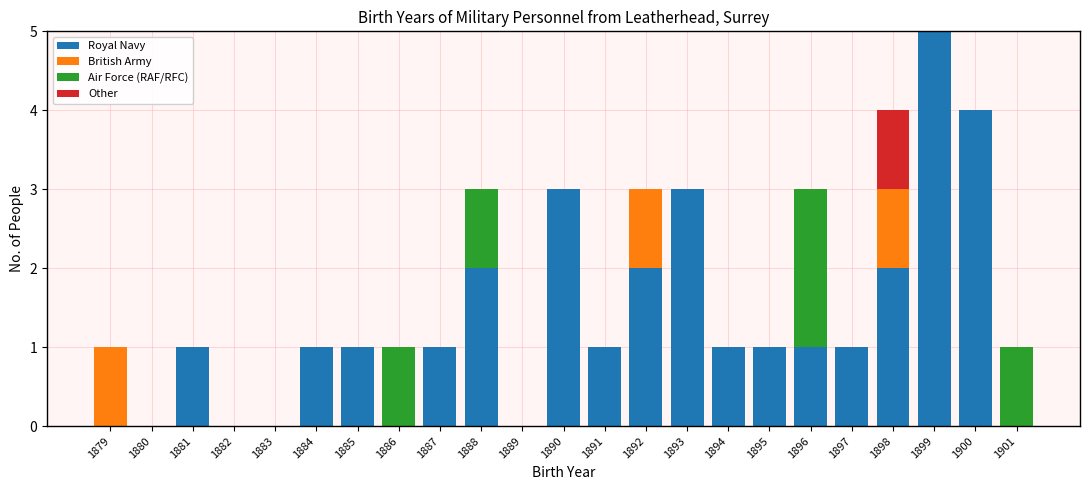

What is the total value across all series at 1900?

4